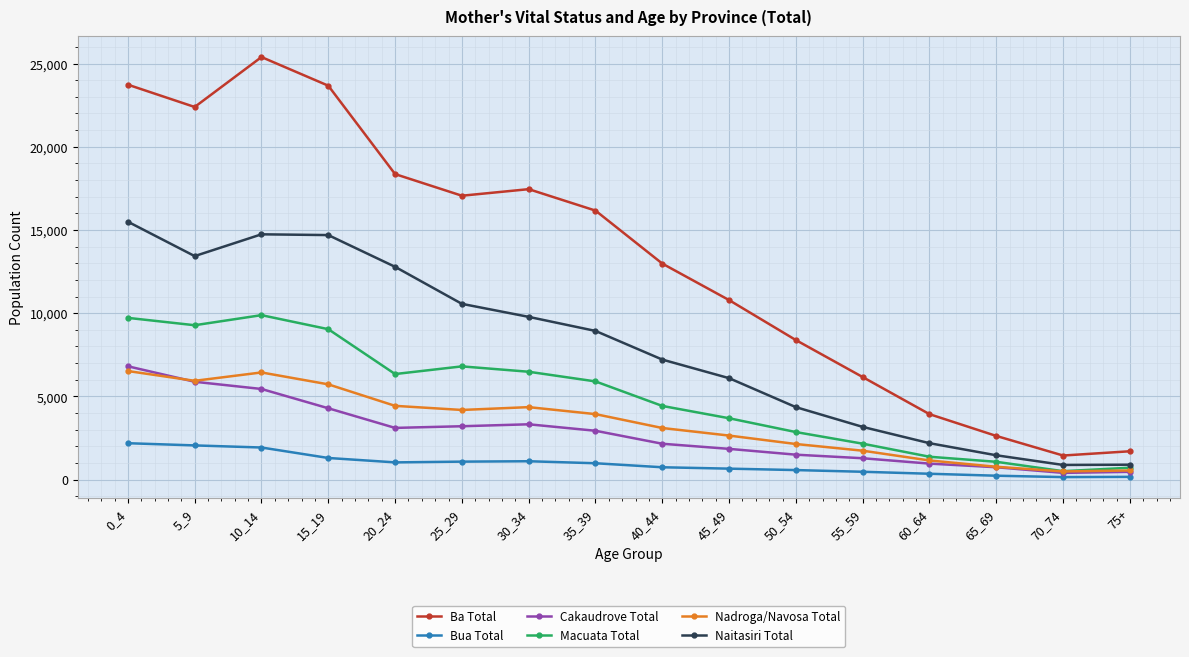

What is the total value across all series at 65_69?

6893